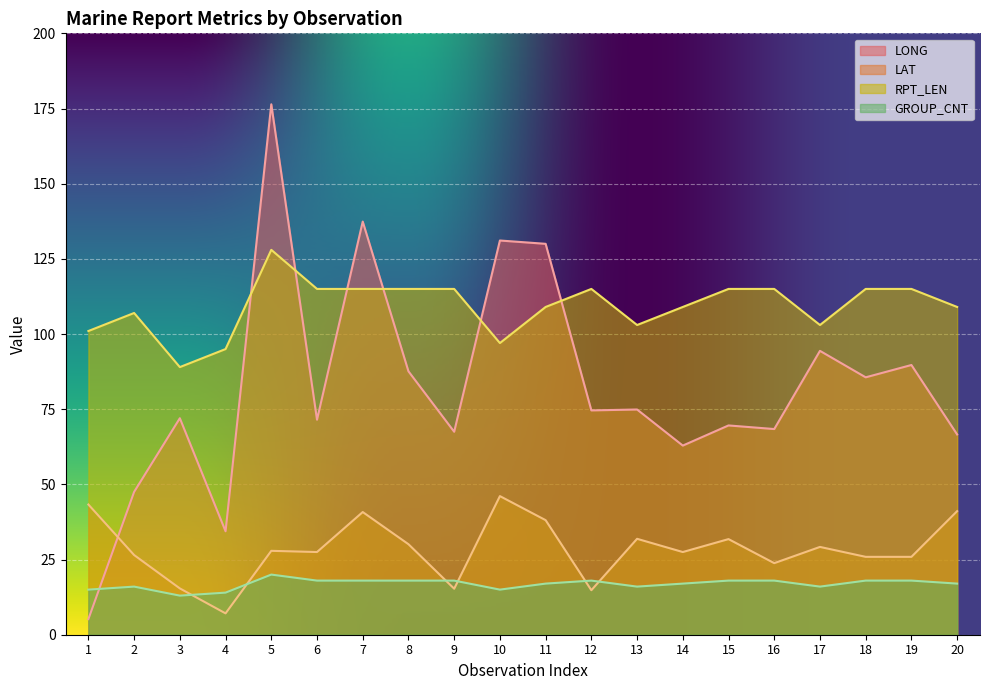

Is the value of RPT_LEN at 11 greater than the value of GROUP_CNT at 2?

Yes